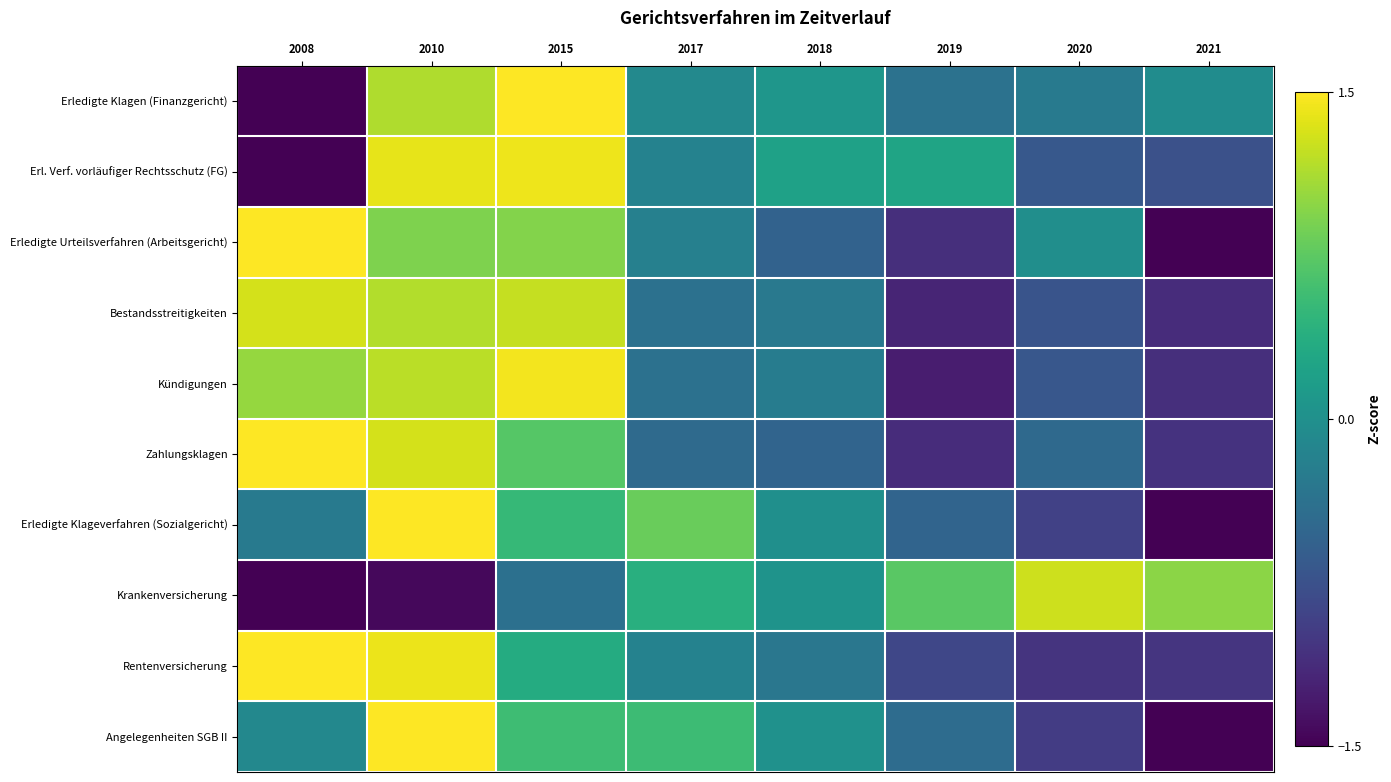

How many distinct data groups are displayed?

10